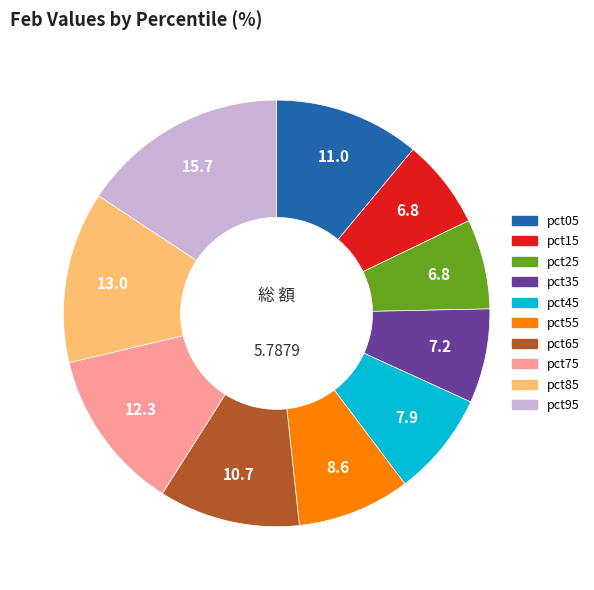

How many segments does this pie chart have?

10